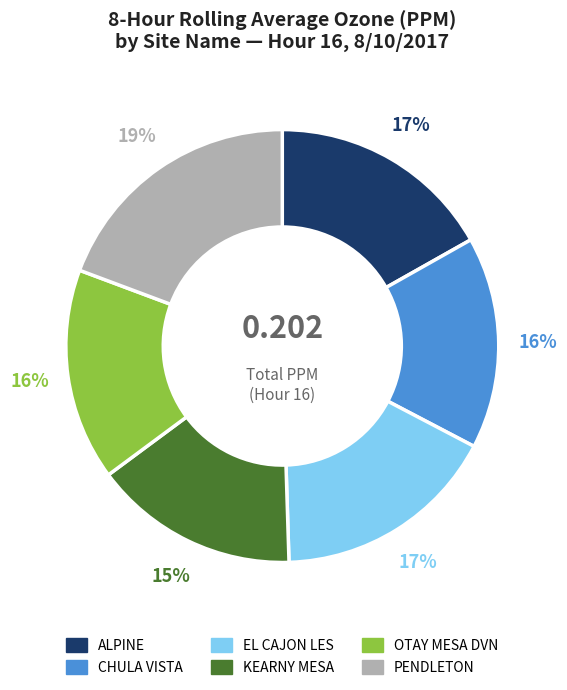

Is the sum of PENDLETON and CHULA VISTA greater than half?

No